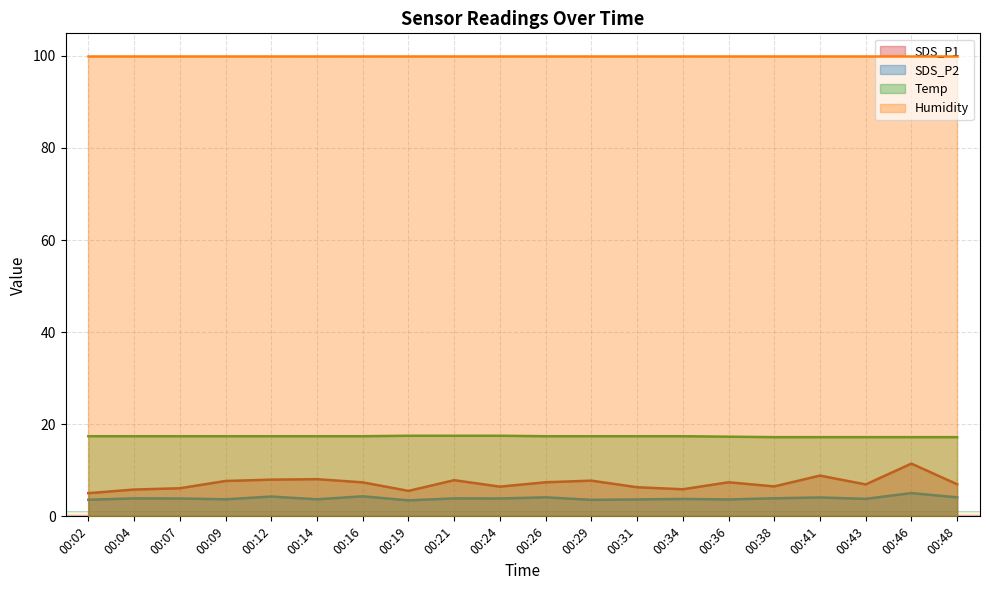

What is the difference between the SDS_P1 values at 00:29 and 00:26?

0.3